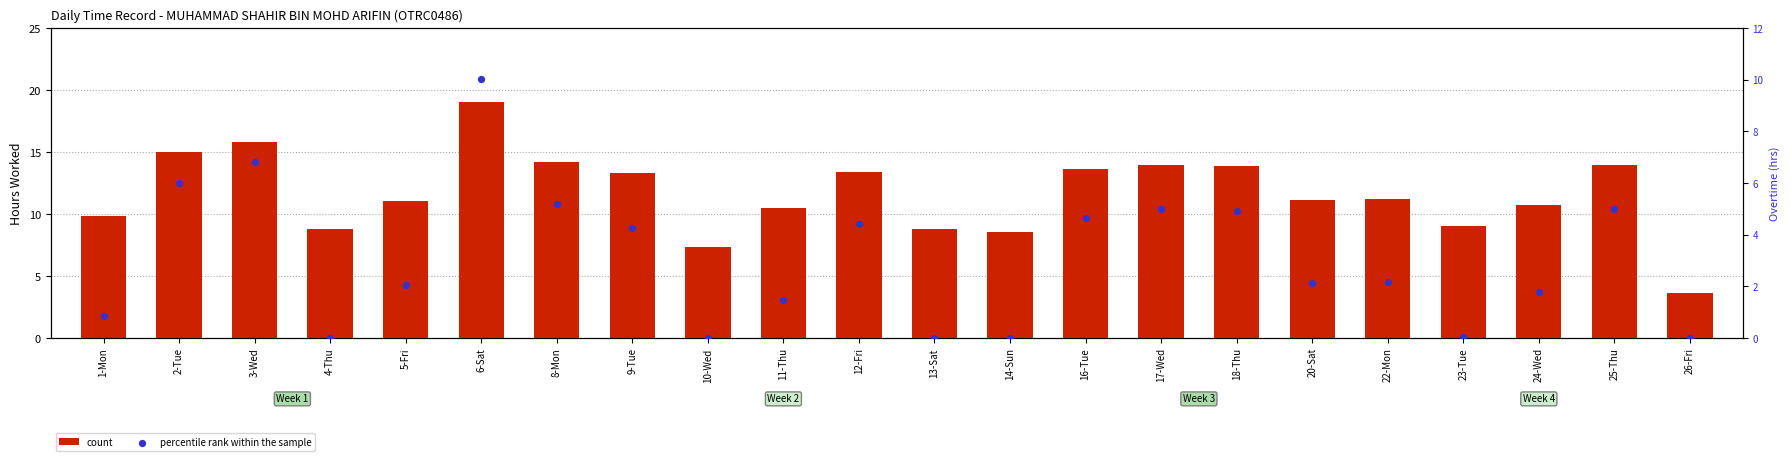

Which series contains the highest Y value?

count